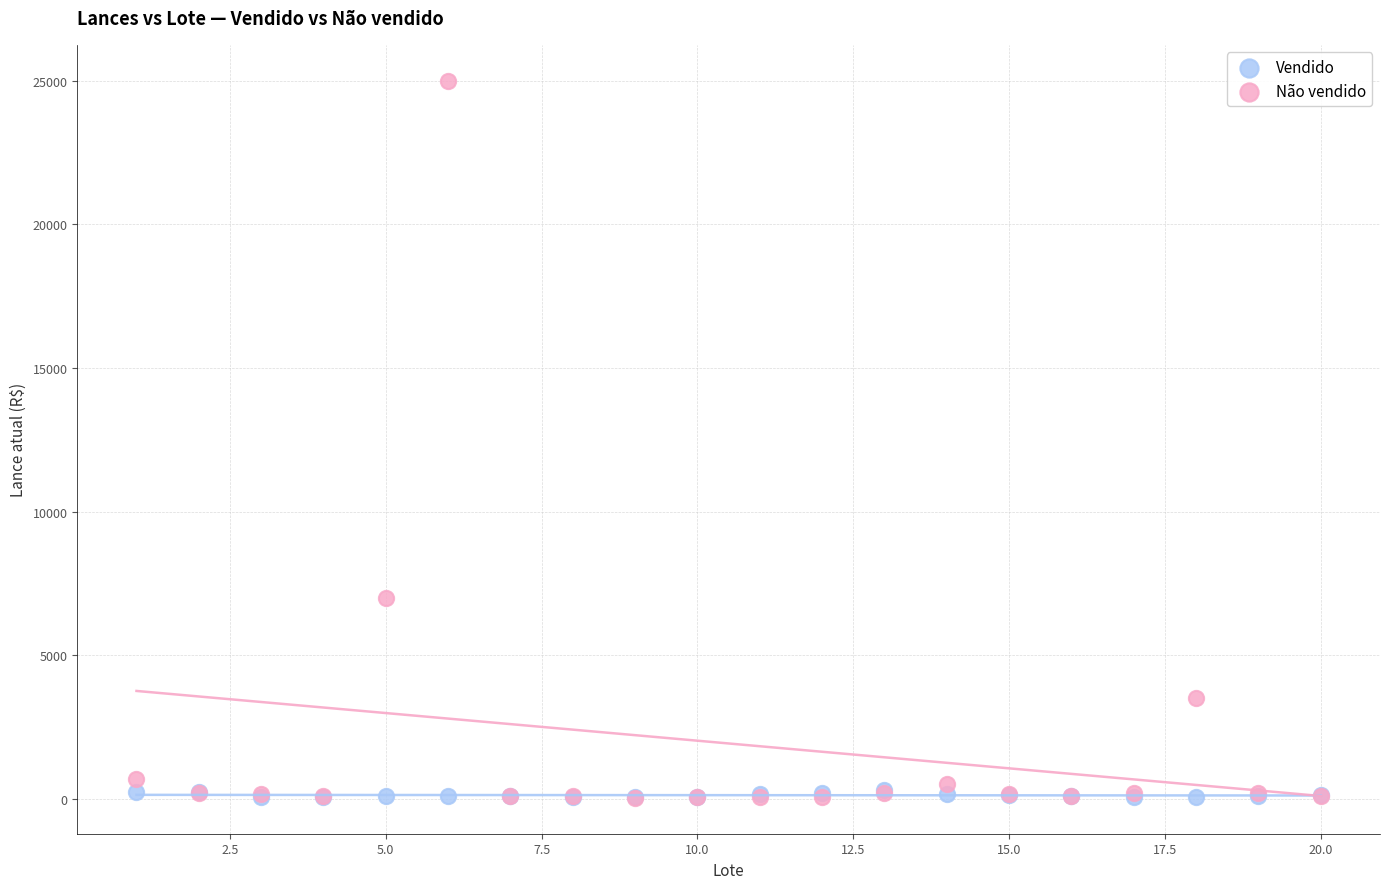

In the Não vendido series, what Y value is closest to 12515?

7000